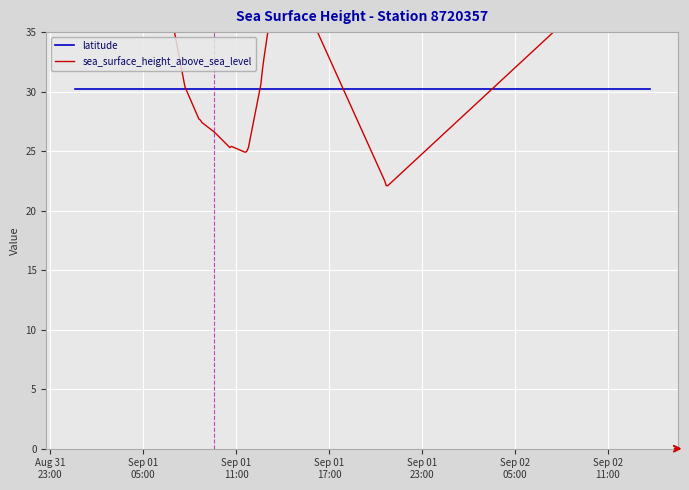

At Sep 02
05:00, list the series in order from largest to smallest.

sea_surface_height_above_sea_level, latitude